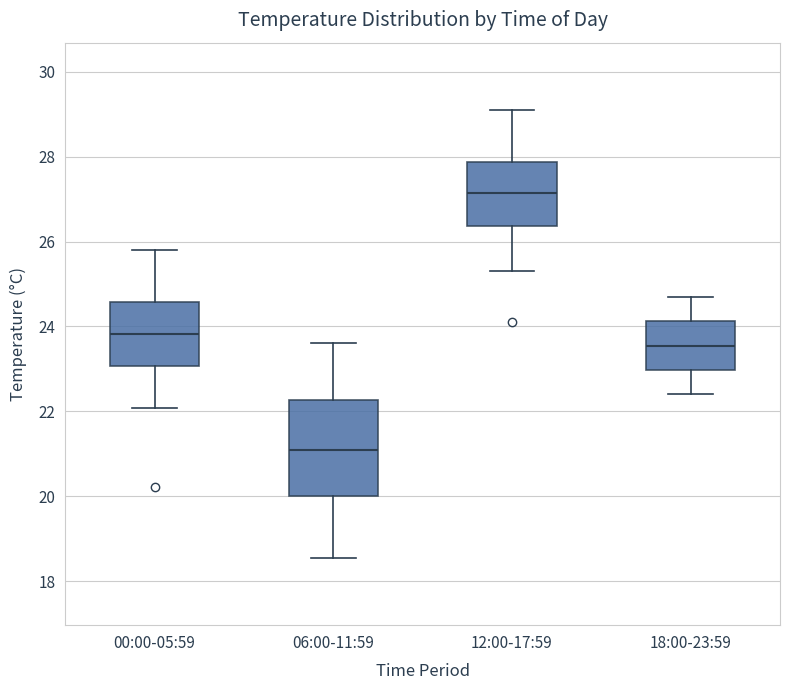

Which box's median line is the highest?

12:00-17:59